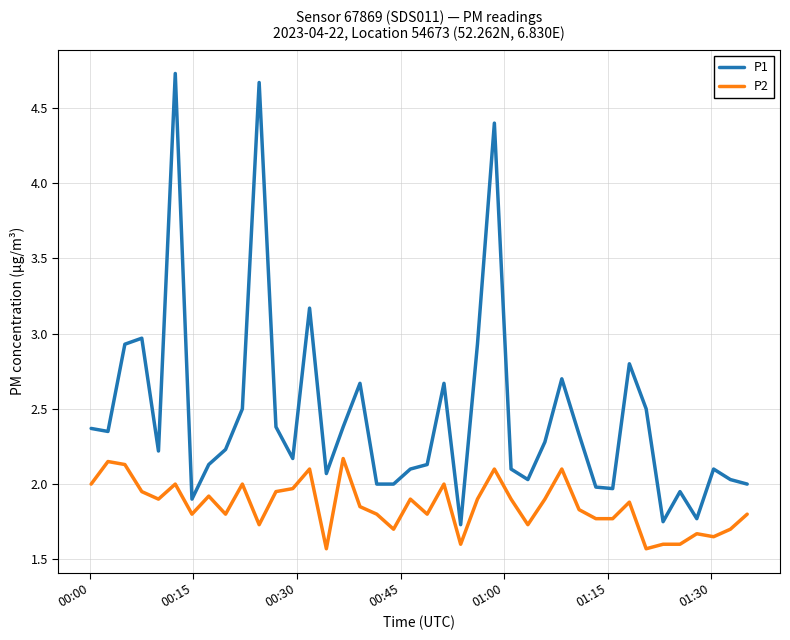

Which series has the widest spread of values?

P1